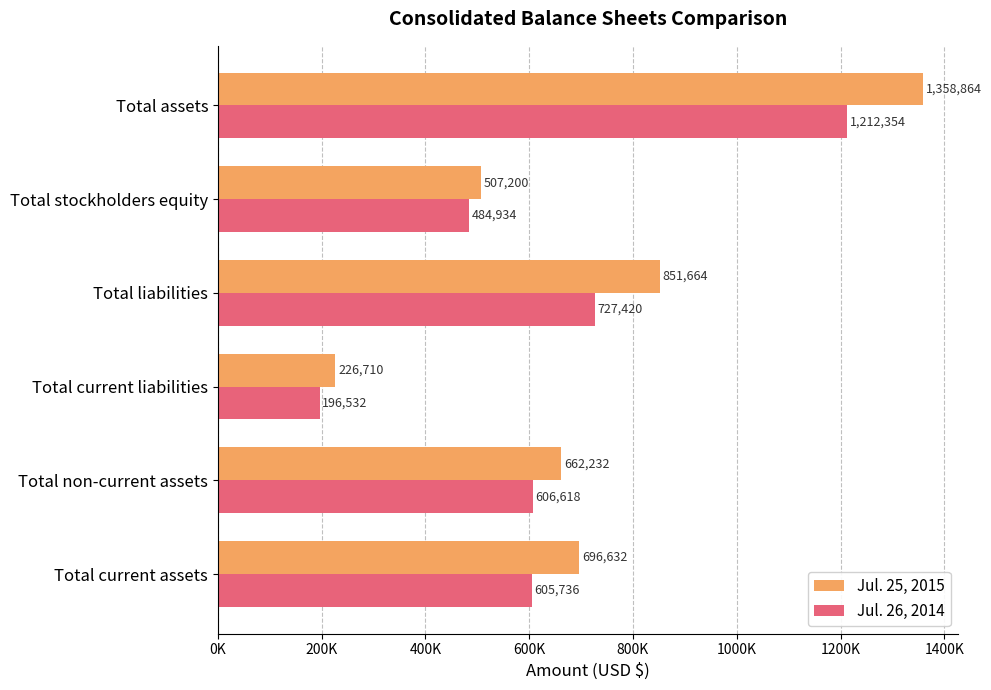

Rank the series by their maximum value, from lowest to highest.

Jul. 26, 2014, Jul. 25, 2015